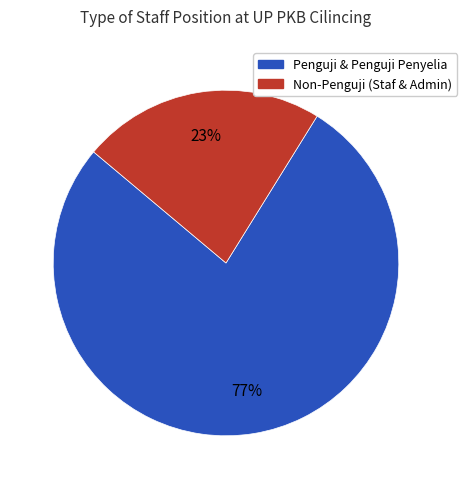

Which slice represents more than half of the pie?

Penguji & Penguji Penyelia